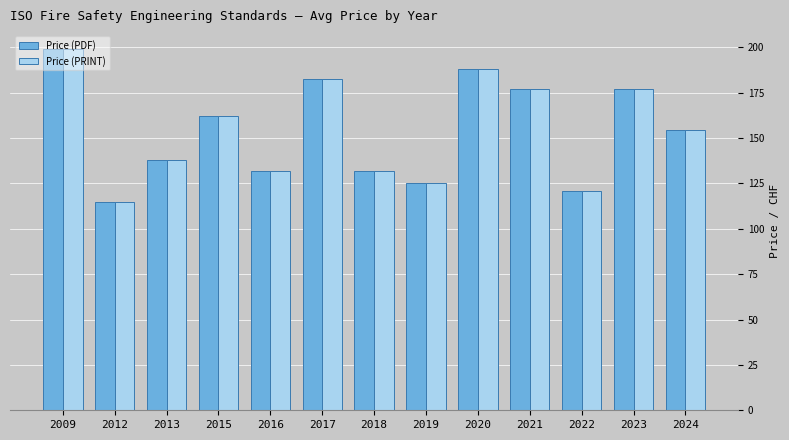

At which label does Price (PDF) first exceed 154?

2009